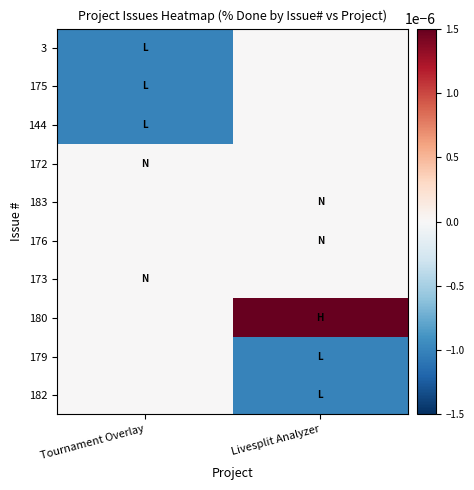

Which series has the largest range (max minus min)?

180